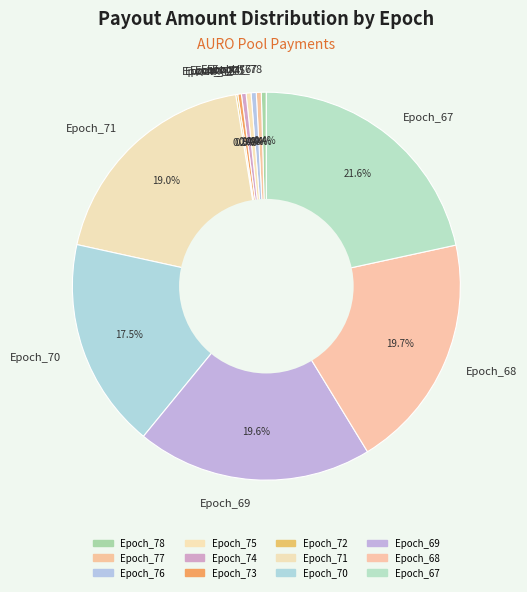

Is the sum of Epoch_78 and Epoch_68 greater than half?

No